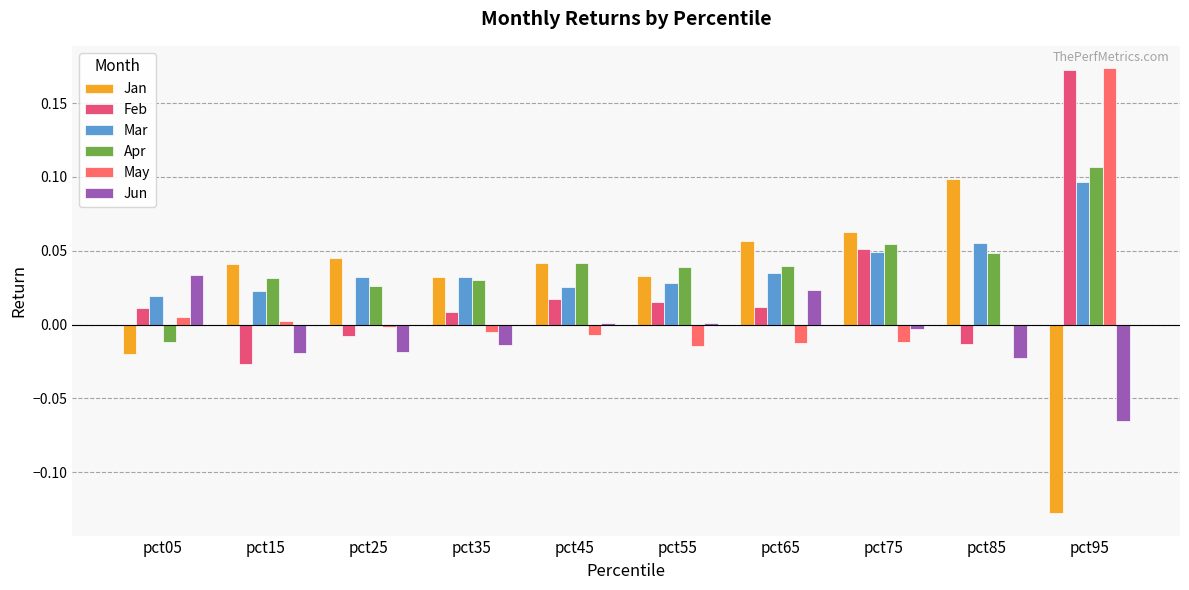

What is the difference between the second highest and second lowest values in the Feb series?

0.1